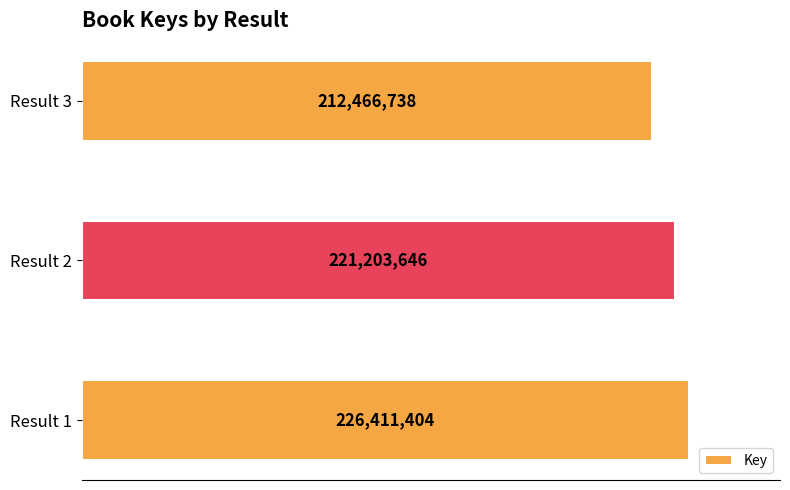

Does the chart contain any negative values?

No